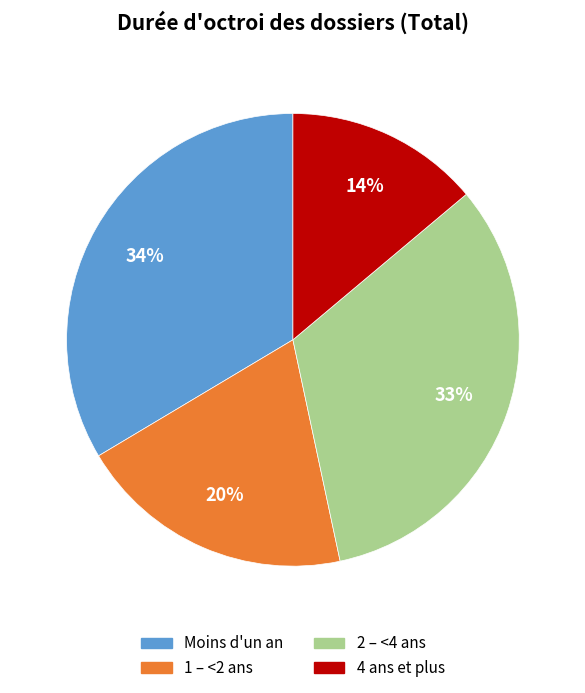

Which category has the smallest portion of the pie?

4 ans et plus